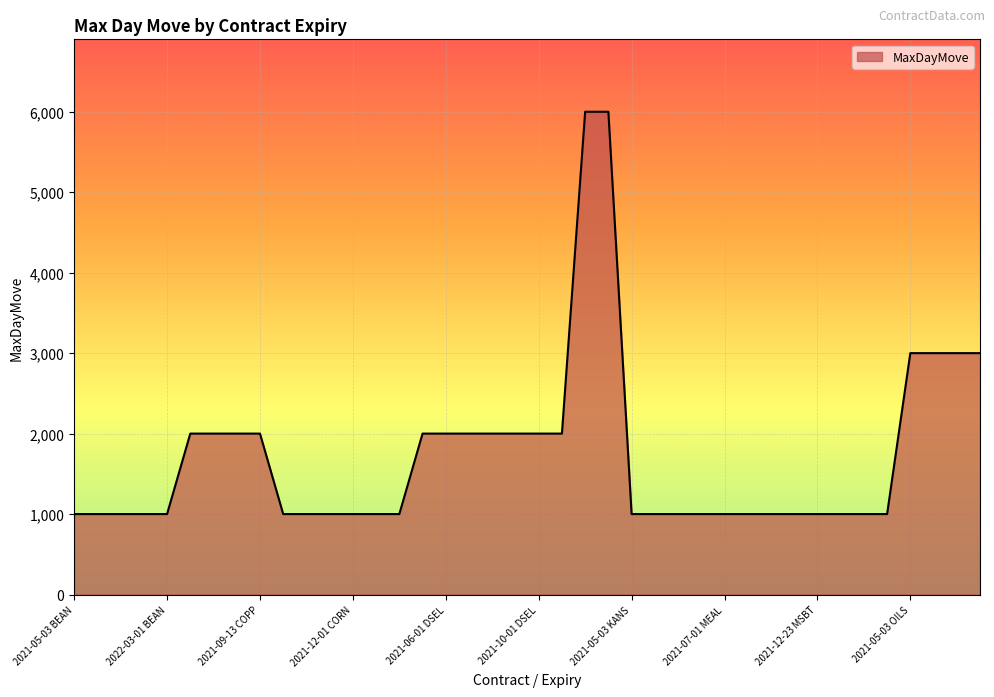

What is the greatest value displayed?

6000